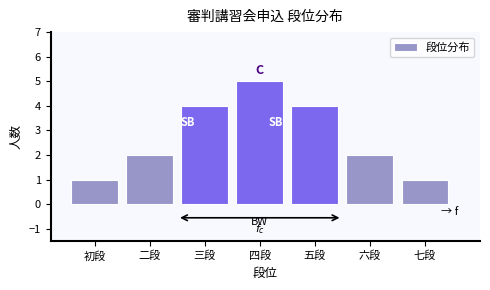

Reading left to right, what are all the values shown in this chart?

1	2	4	5	4	2	1